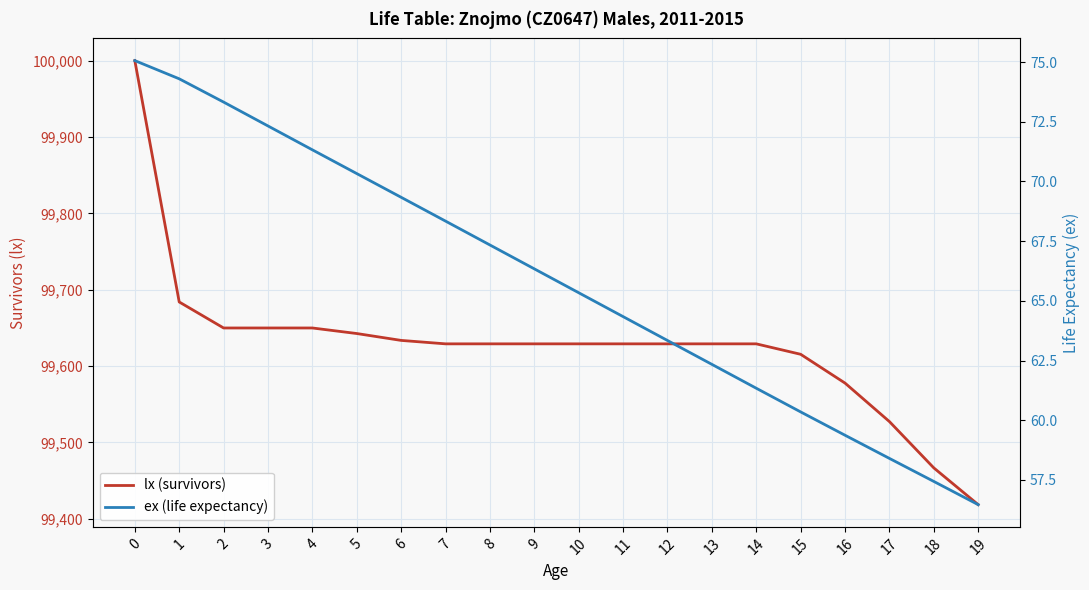

What is the sum of all lx (survivors) values?

1992546.3